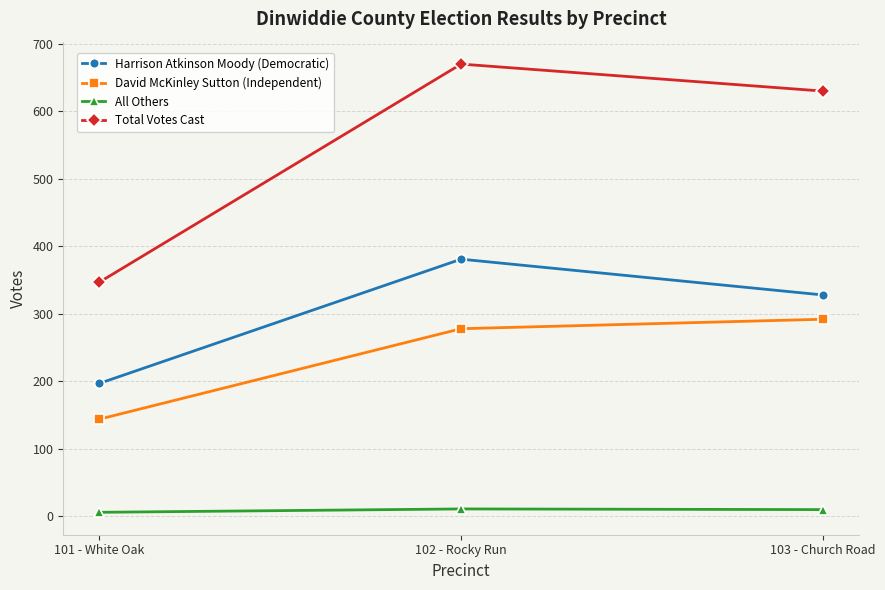

What is the maximum value shown in the chart?

670